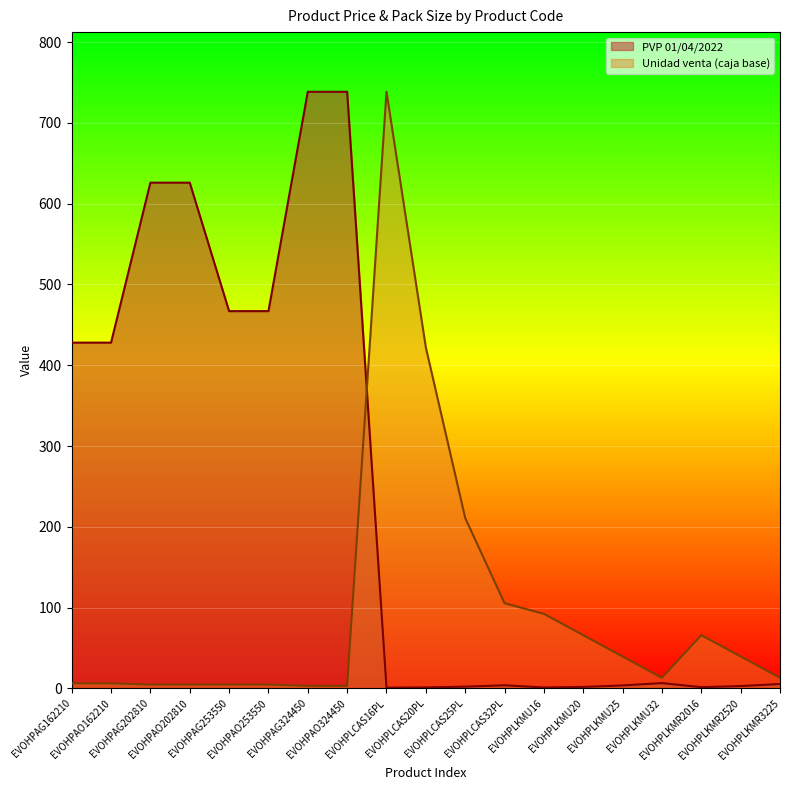

What is the average value of the Unidad venta (caja base) series?

97.1